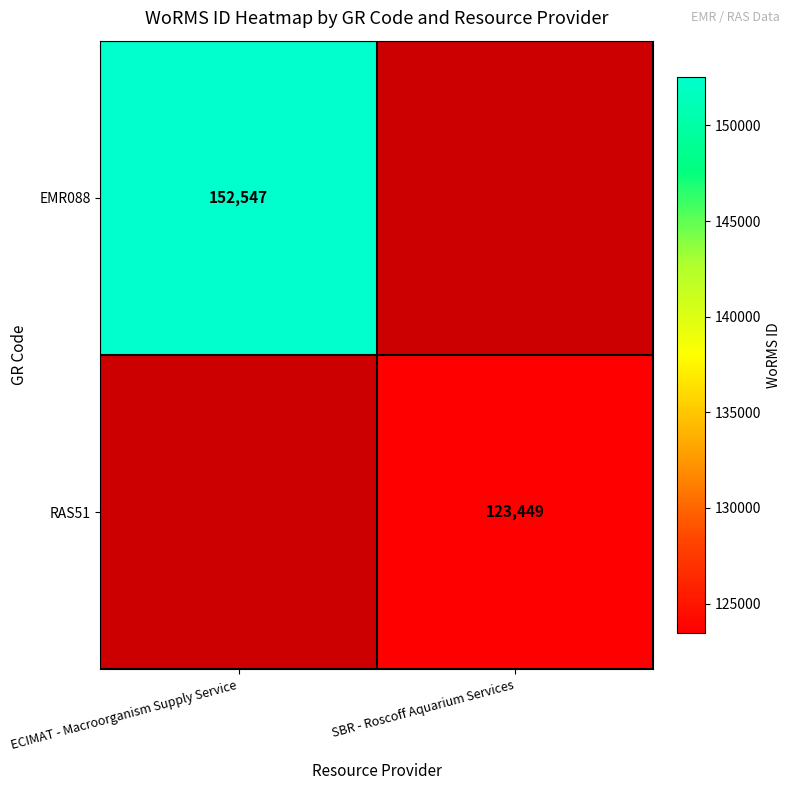

How many series are shown in this chart?

2